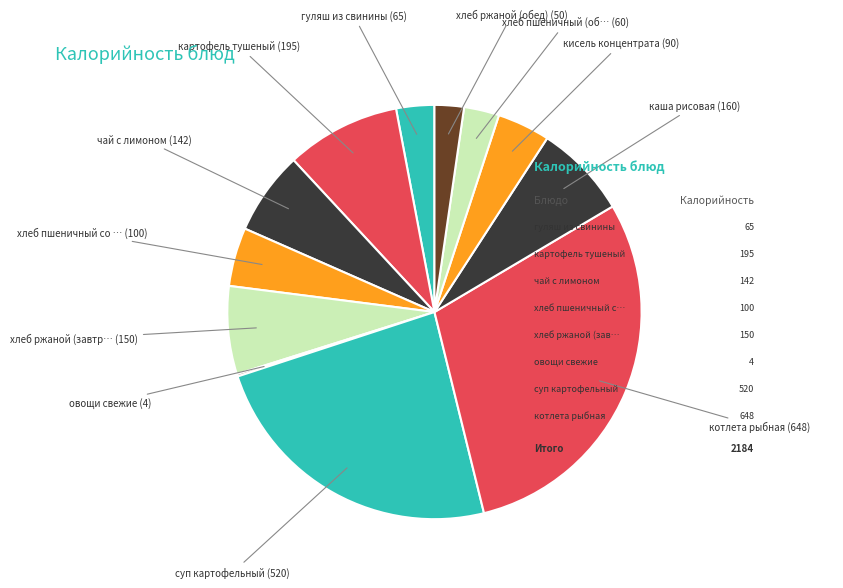

Rank the categories by value from lowest to highest.

овощи свежие, хлеб ржаной (обед), хлеб пшеничный (обед), гуляш из свинины, кисель концентрата, хлеб пшеничный со сливочным маслом, чай с лимоном, хлеб ржаной (завтрак), каша рисовая, картофель тушеный, суп картофельный, котлета рыбная